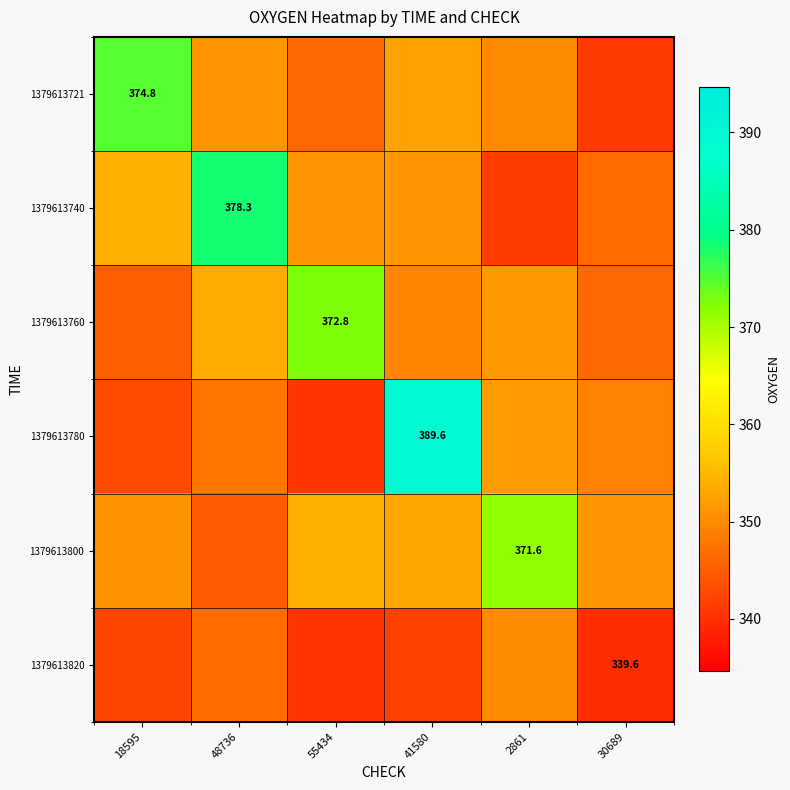

Is the value of 1379613721 at 18595 greater than the value of 1379613800 at 2861?

Yes